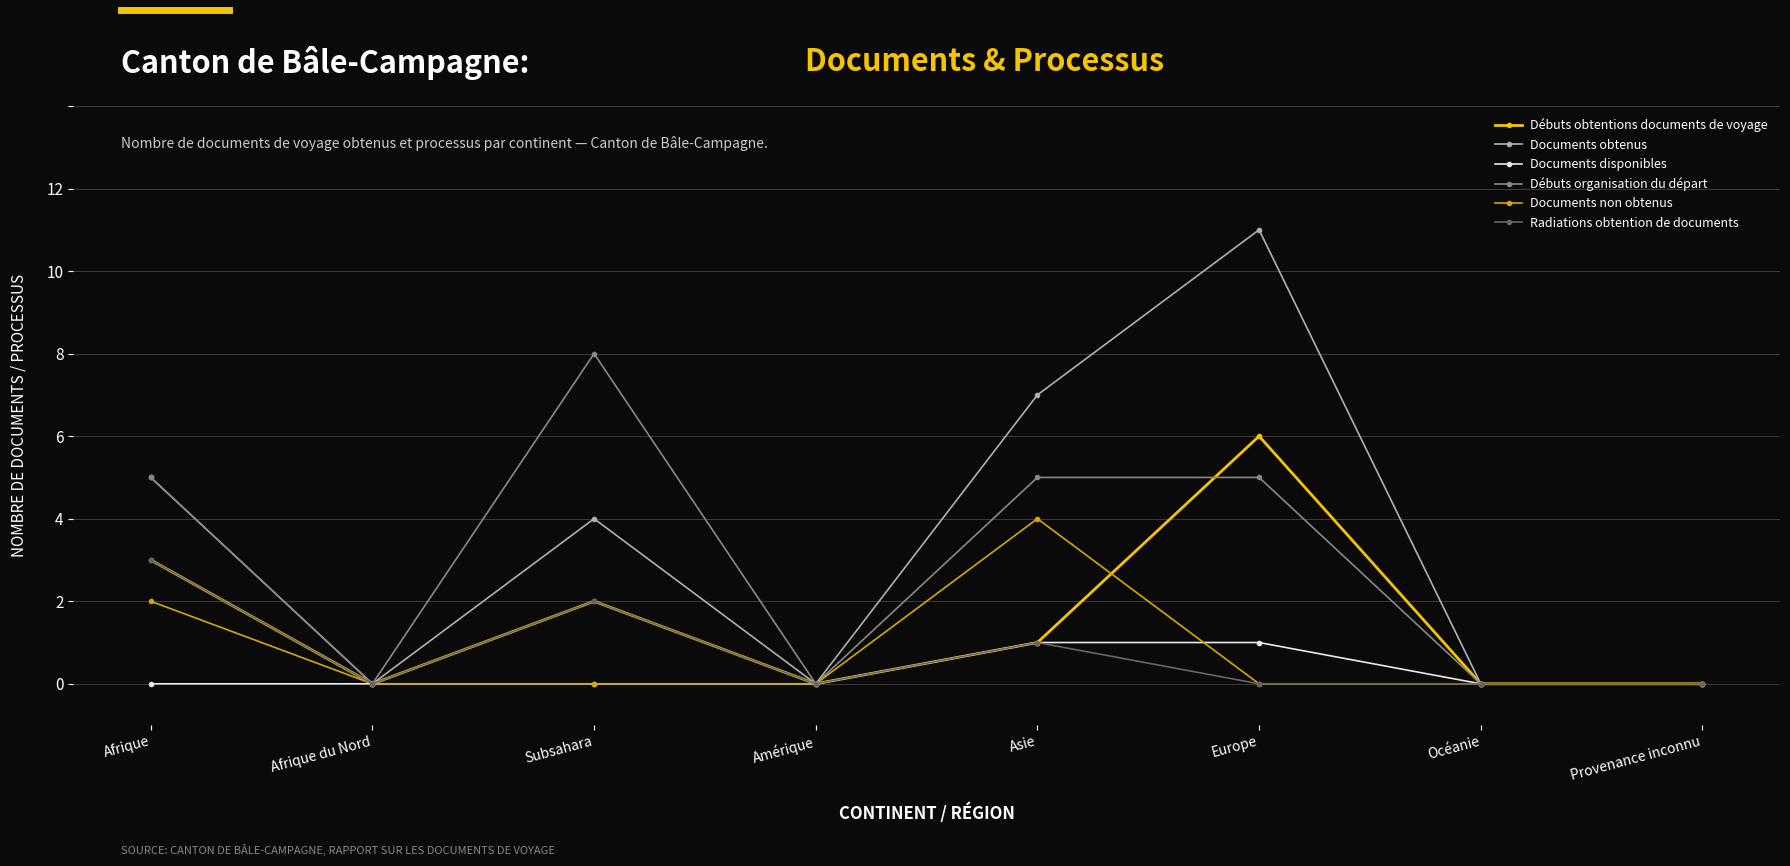

Reading right to left, extract all data points from this chart.

Débuts obtentions documents de voyage: Provenance inconnu=0	Océanie=0	Europe=6	Asie=1	Amérique=0	Subsahara=2	Afrique du Nord=0	Afrique=3
Documents obtenus: Provenance inconnu=0	Océanie=0	Europe=11	Asie=7	Amérique=0	Subsahara=4	Afrique du Nord=0	Afrique=5
Documents disponibles: Provenance inconnu=0	Océanie=0	Europe=1	Asie=1	Amérique=0	Subsahara=0	Afrique du Nord=0	Afrique=0
Débuts organisation du départ: Provenance inconnu=0	Océanie=0	Europe=5	Asie=5	Amérique=0	Subsahara=8	Afrique du Nord=0	Afrique=5
Documents non obtenus: Provenance inconnu=0	Océanie=0	Europe=0	Asie=4	Amérique=0	Subsahara=0	Afrique du Nord=0	Afrique=2
Radiations obtention de documents: Provenance inconnu=0	Océanie=0	Europe=0	Asie=1	Amérique=0	Subsahara=2	Afrique du Nord=0	Afrique=3